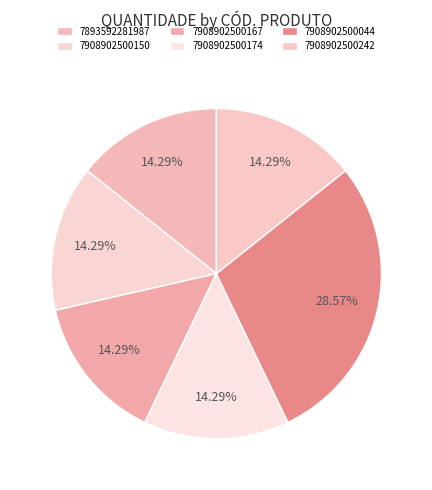

Does 7908902500167 account for over 50% of the chart?

No